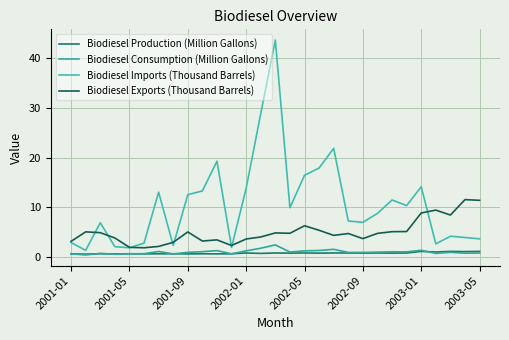

What are all the series names shown in the legend?

Biodiesel Production (Million Gallons), Biodiesel Consumption (Million Gallons), Biodiesel Imports (Thousand Barrels), Biodiesel Exports (Thousand Barrels)